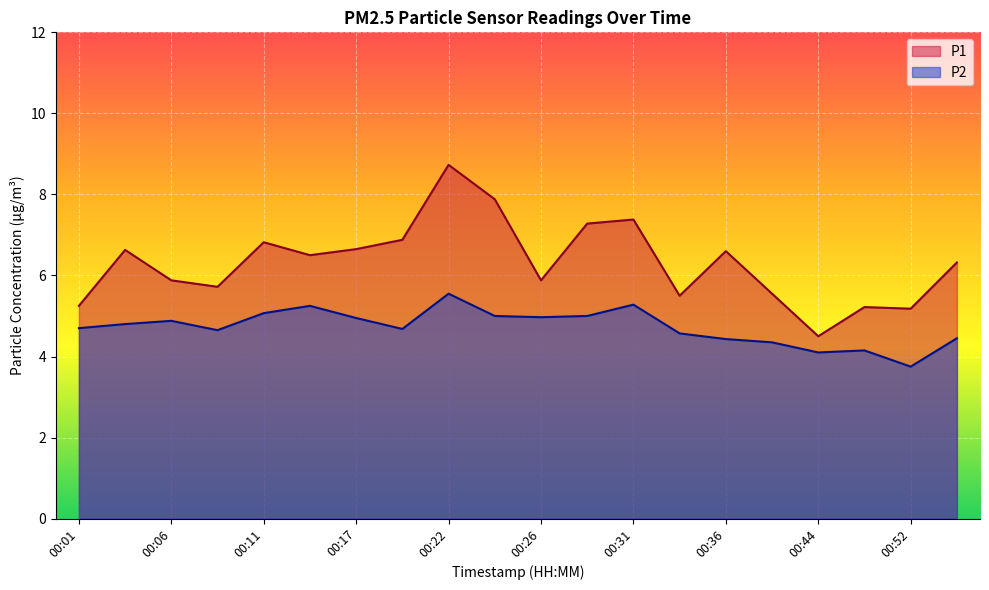

The P1 series shows 5.2 at 00:47. True or false?

True